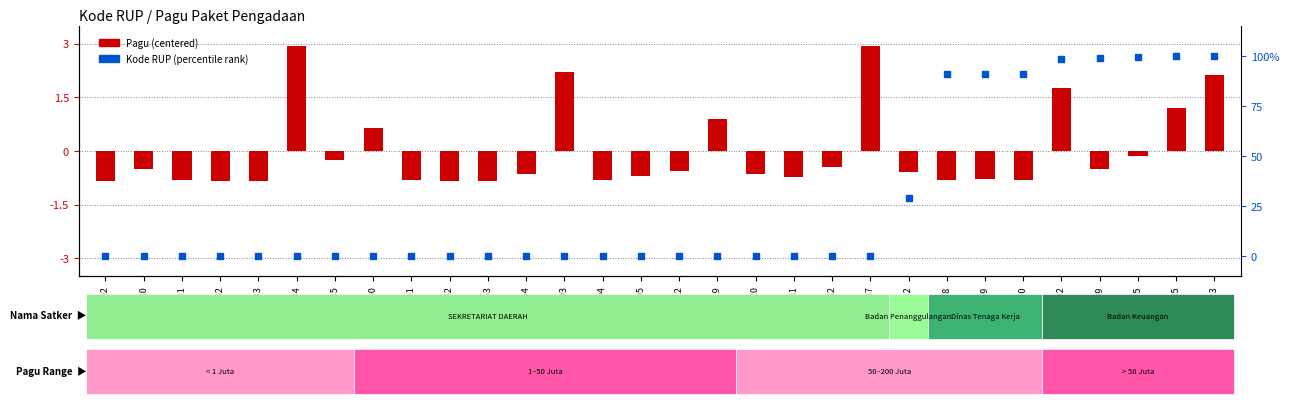

Between 32126975 and 32032132, which is larger?

32126975